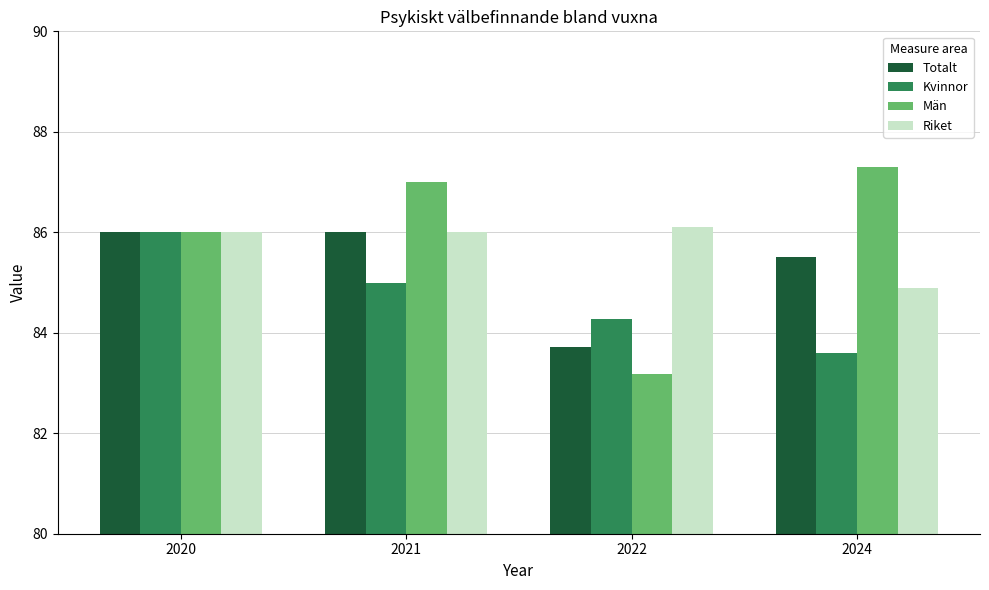

Which series has the widest spread of values?

Män